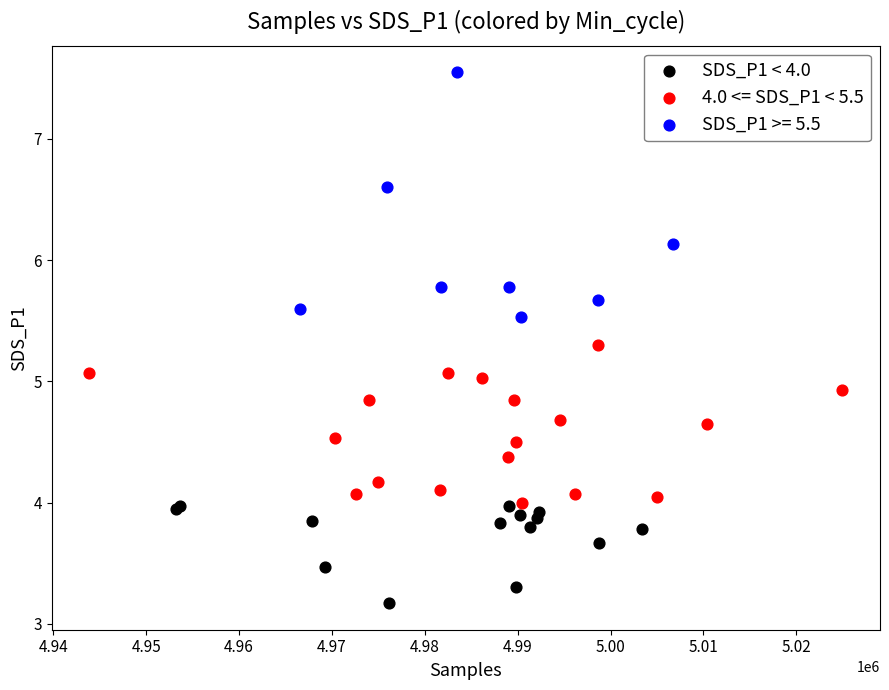

Which series has the widest spread of Y values?

SDS_P1 >= 5.5